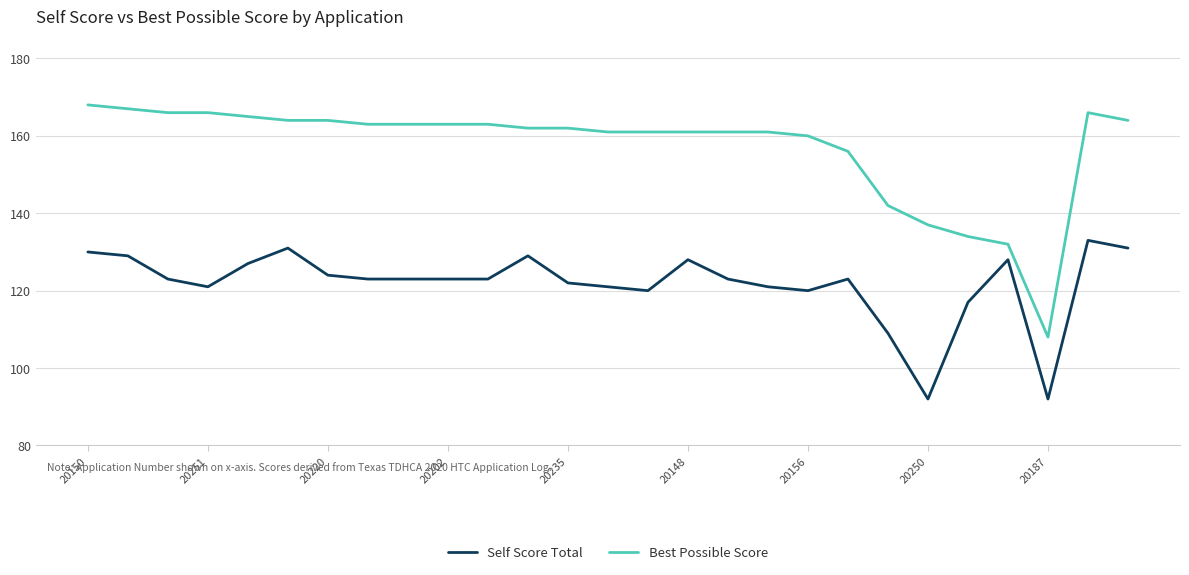

List the series in order of their overall mean, highest first.

Best Possible Score, Self Score Total